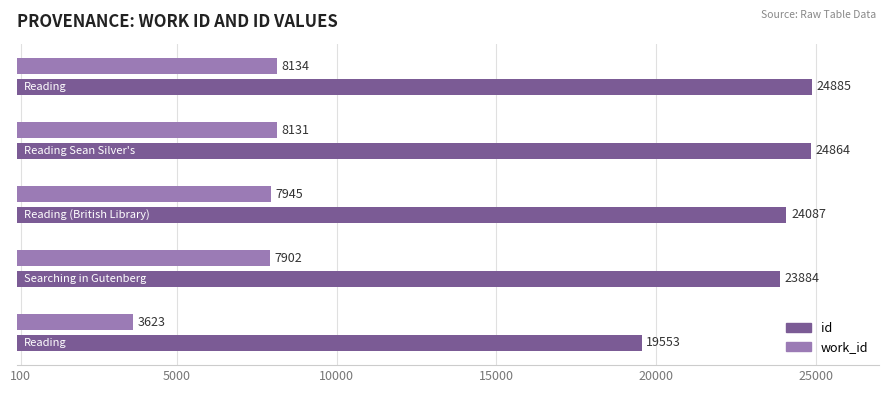

Count the number of categories in the chart.

5